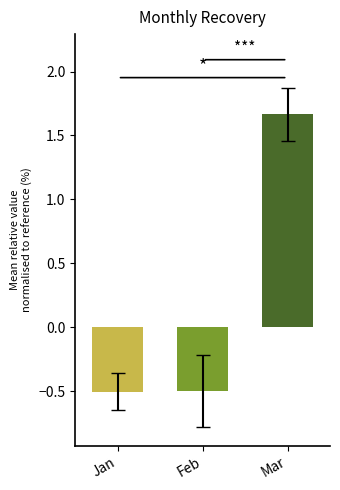

What is the difference between the highest and lowest values at Feb?

2.2